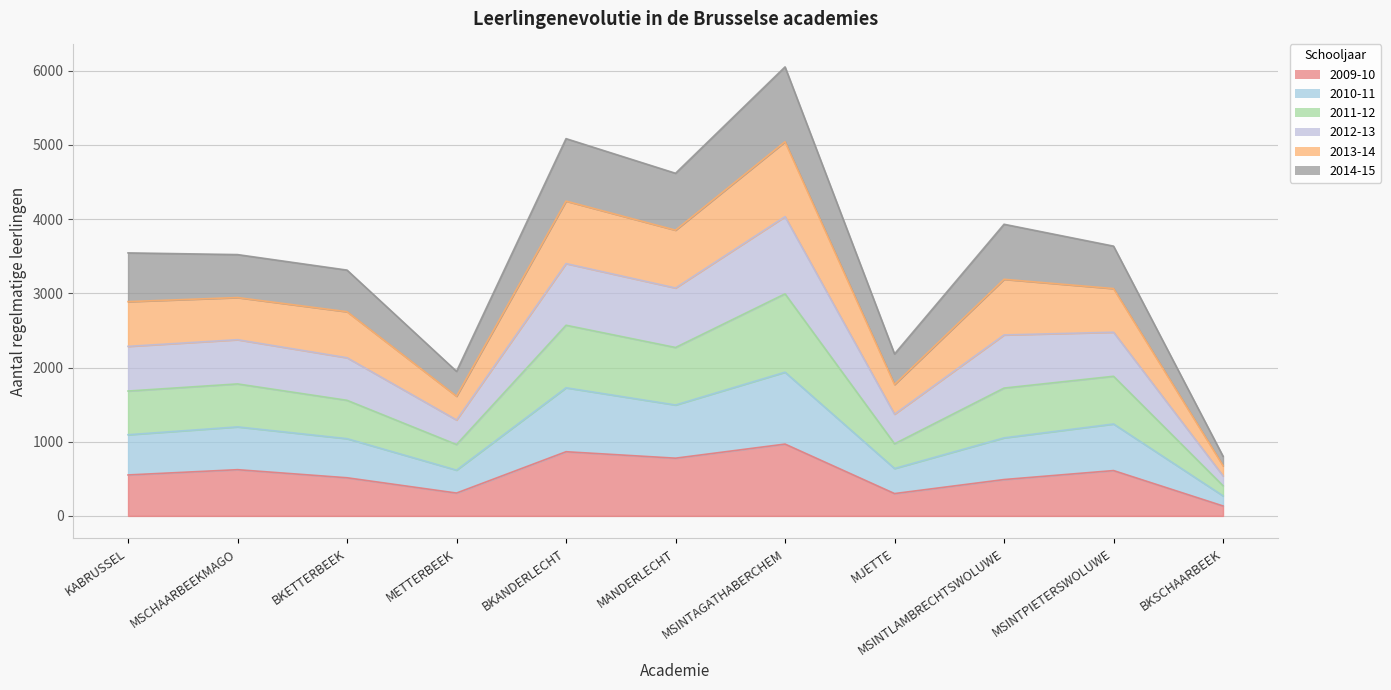

Between MSCHAARBEEKMAGO and MSINTAGATHABERCHEM, which is larger?

MSINTAGATHABERCHEM